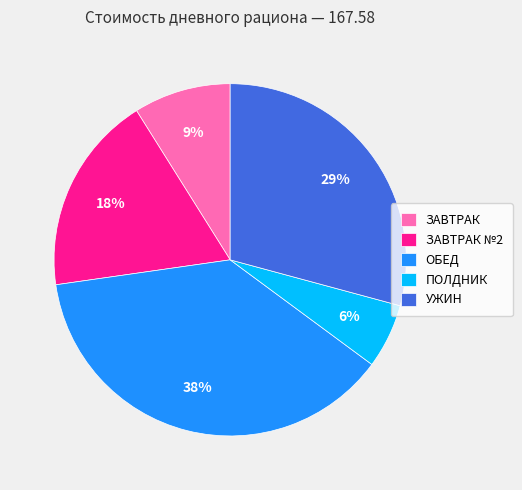

Does any single category account for the majority?

No